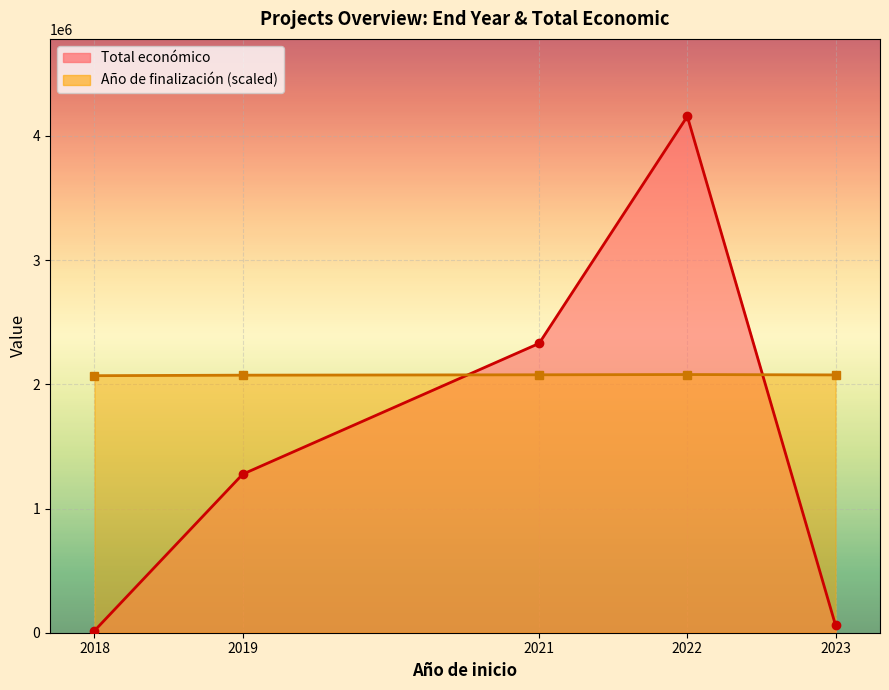

Reading left to right, extract all data points from this chart.

Total económico: 2018=15827.0	2019=1276642.0	2021=2329866.0	2022=4158222.0	2023=60000.0
Año de finalización (scaled): 2018=2069884.2	2019=2073985.0	2021=2077060.6	2022=2079111.0	2023=2076035.4